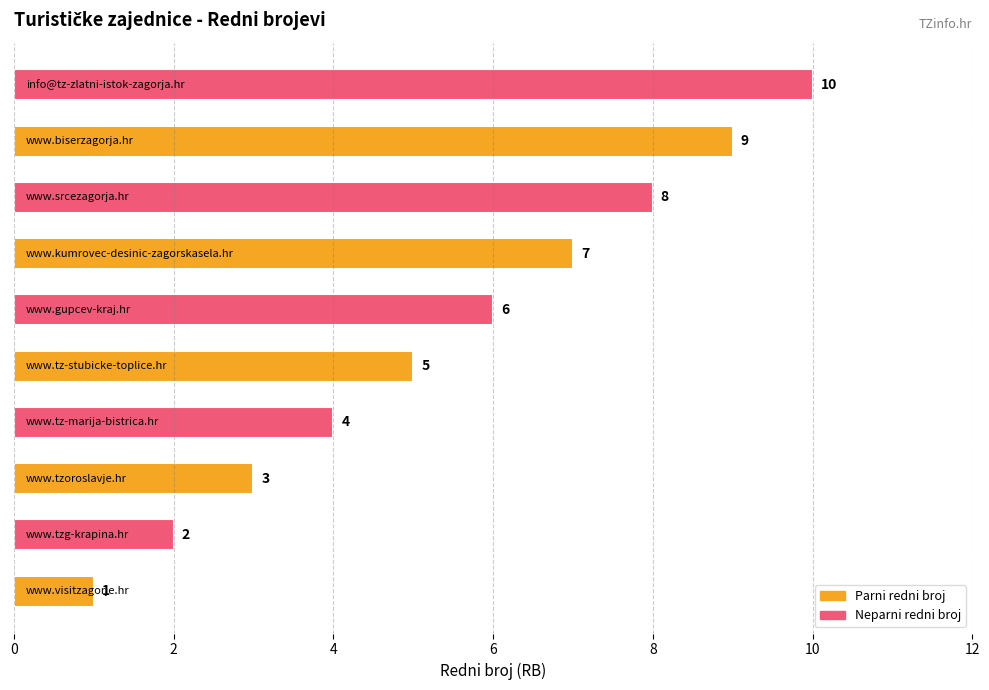

How many values are between 3 and 8?

6